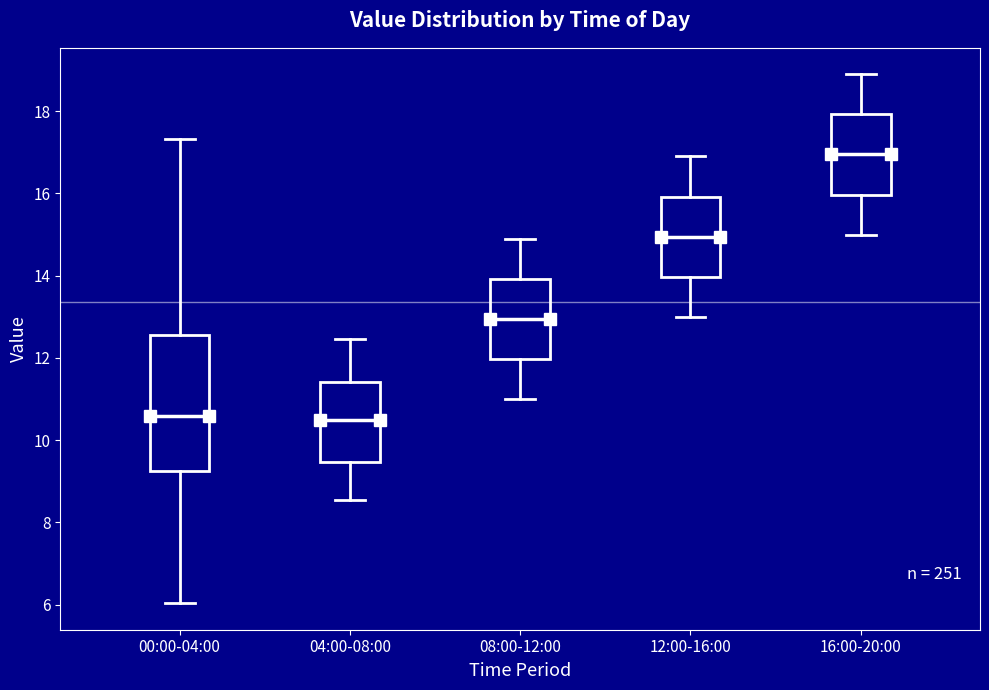

Where does the median line of the box for 12:00-16:00 sit on the y-axis? The values are not printed on the chart, so give them approximately, as read against the axis.

15.0